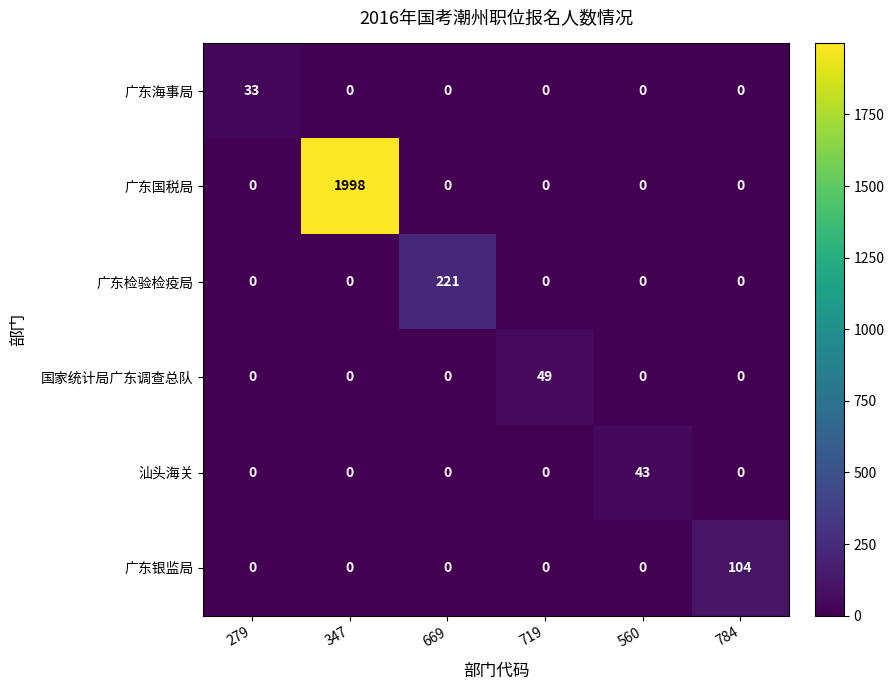

The value of 广东检验检疫局 at 719 is 0. True or false?

True